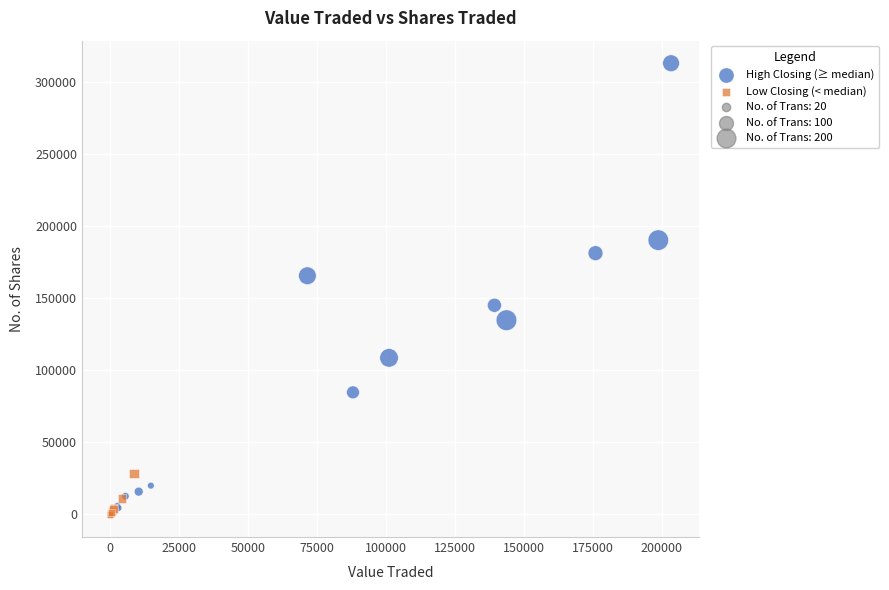

Which series has the largest Y range (max minus min)?

High Closing (≥ median)